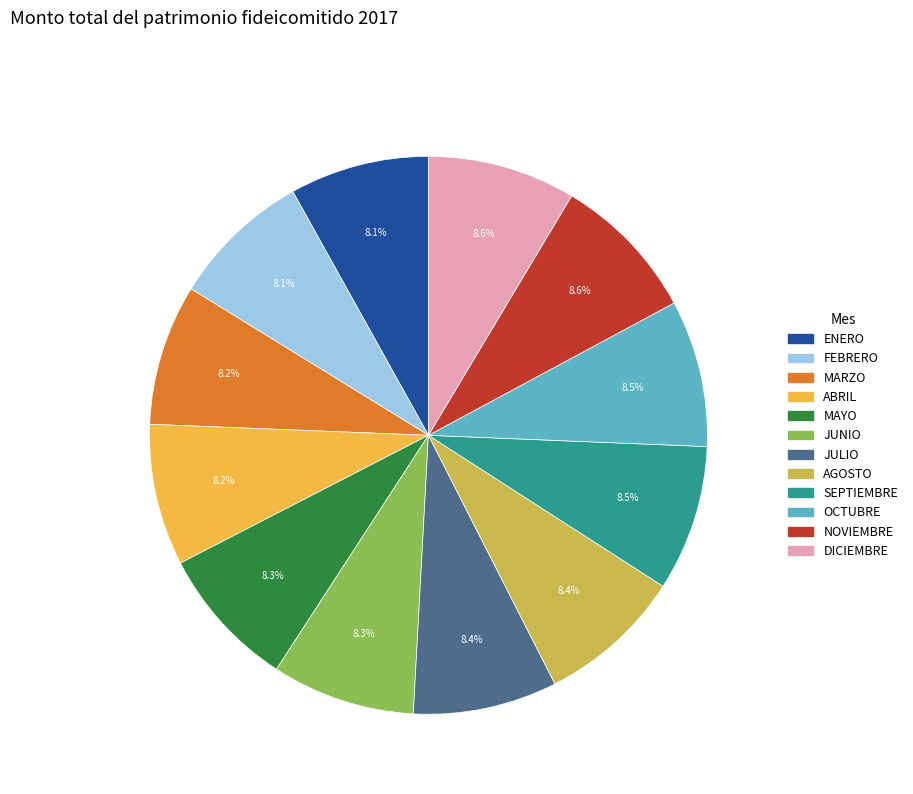

True or false: JUNIO accounts for 14% of the total.

False